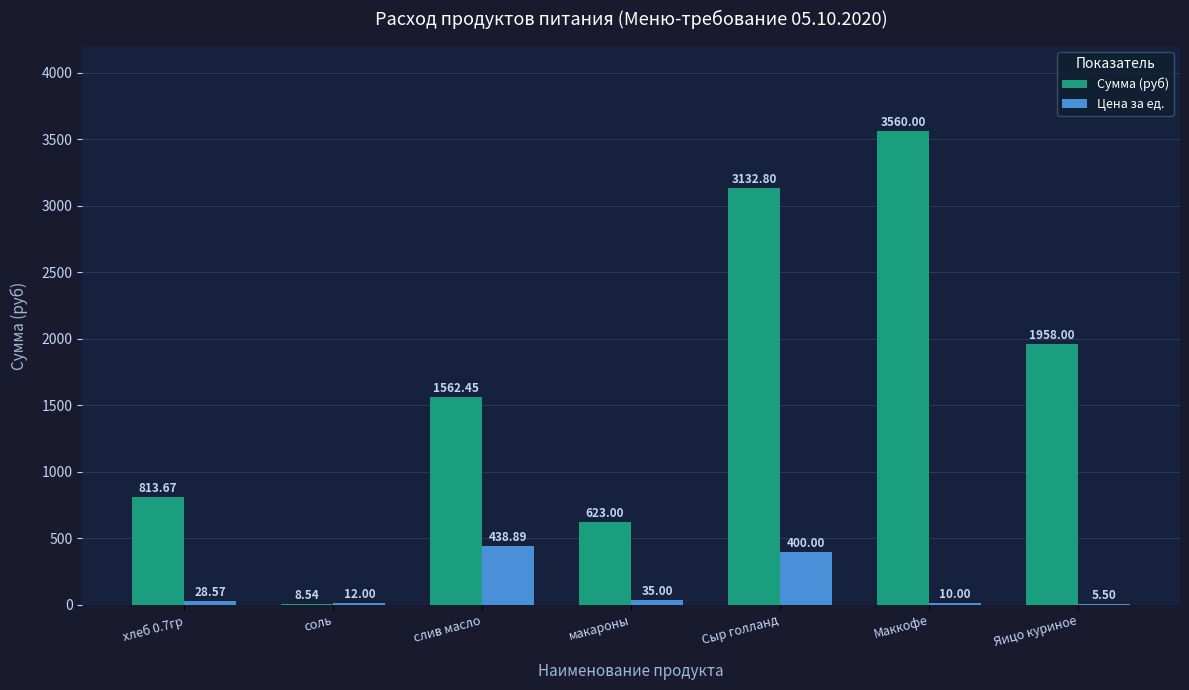

What is the sum of all Цена за ед. values?

930.0